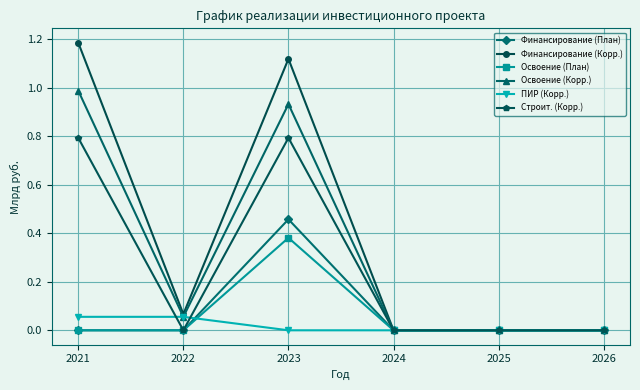

Is this an area chart (filled region under the line)?

No